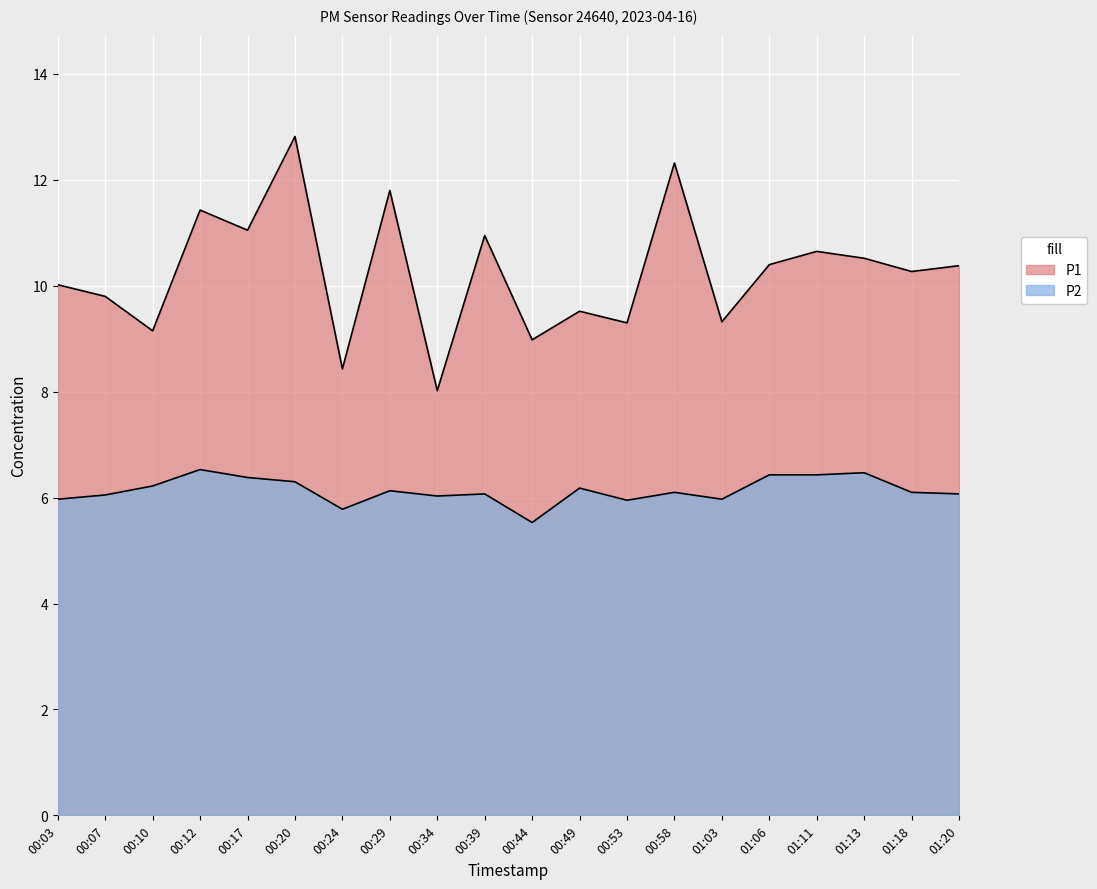

True or false: P2 has a value of 6.1 at 01:18.

True